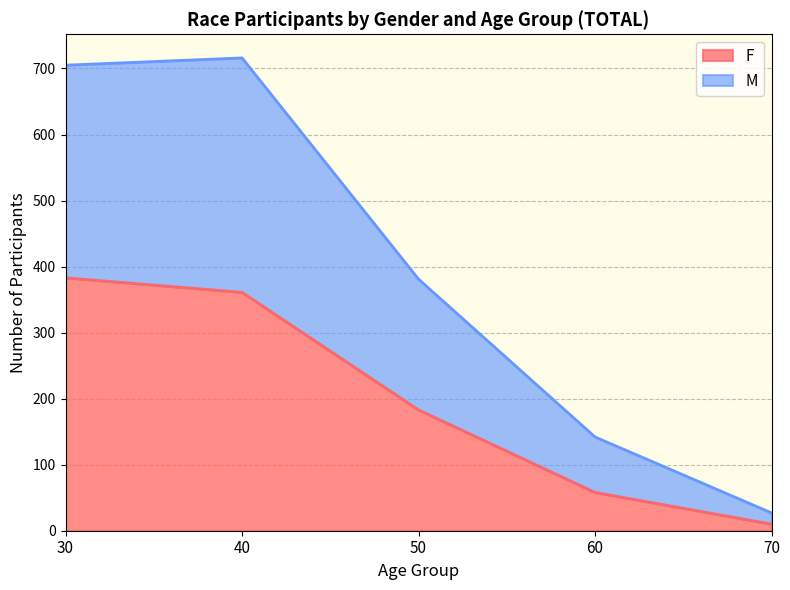

Reading left to right, transcribe all the data shown in this chart.

F: 30=383	40=361	50=183	60=58	70=10
M: 30=705	40=716	50=381	60=142	70=27